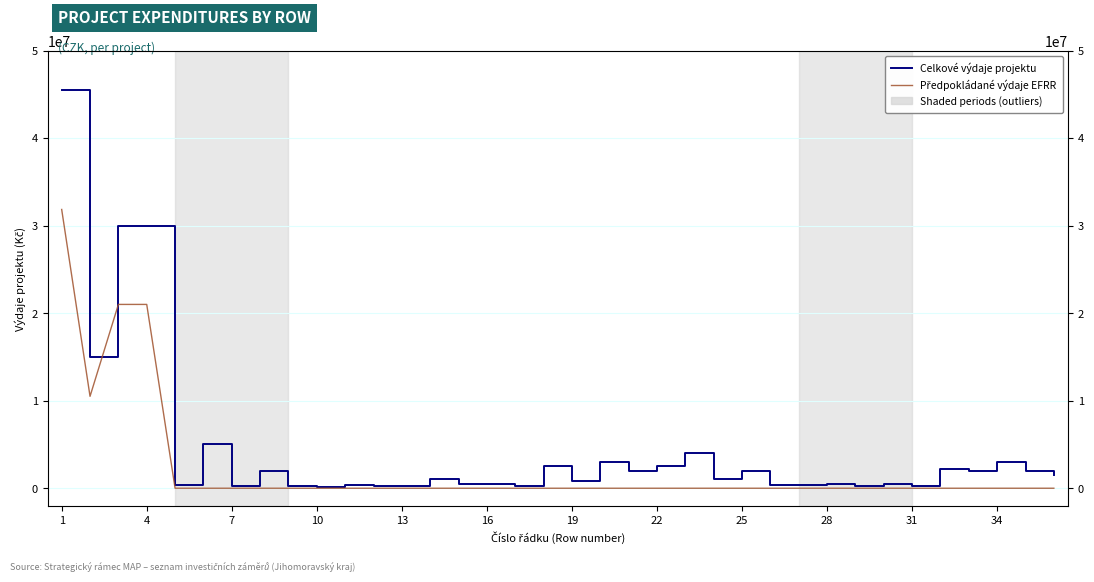

True or false: Celkové výdaje projektu has more than 1 interior local peaks.

True